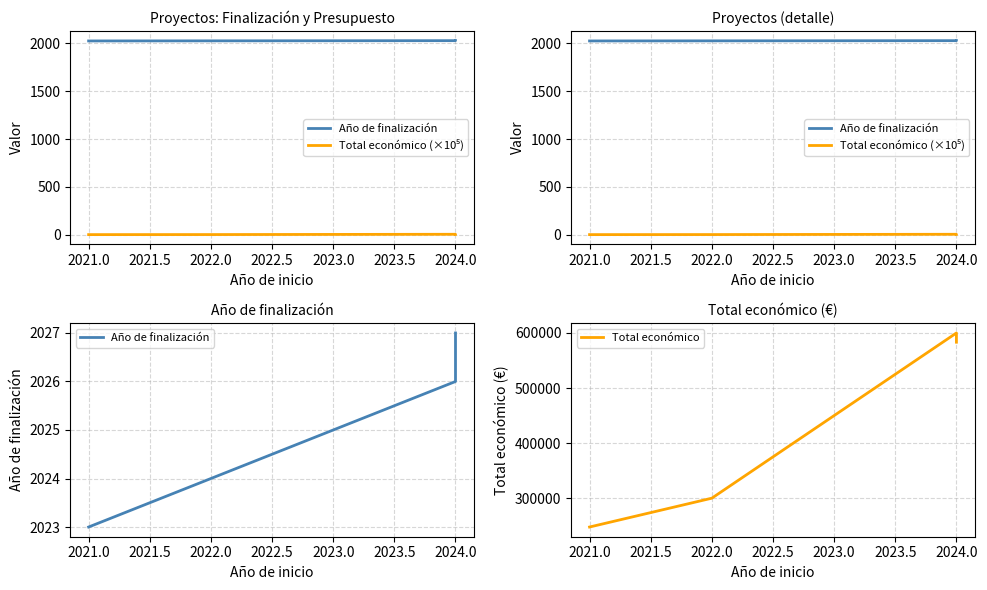

How many Total económico (×10⁵) values are between 2 and 5?

2